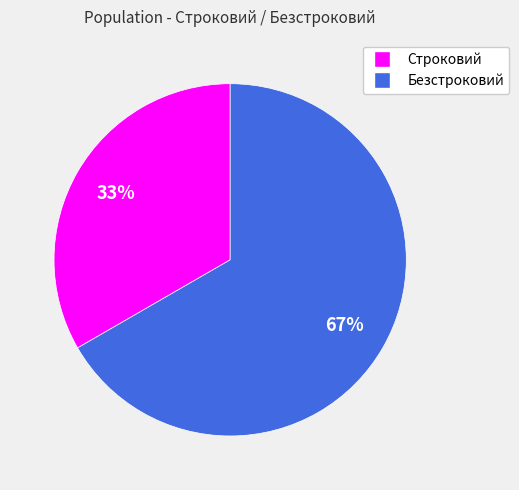

To the nearest percent, what is the average slice percentage?

50%